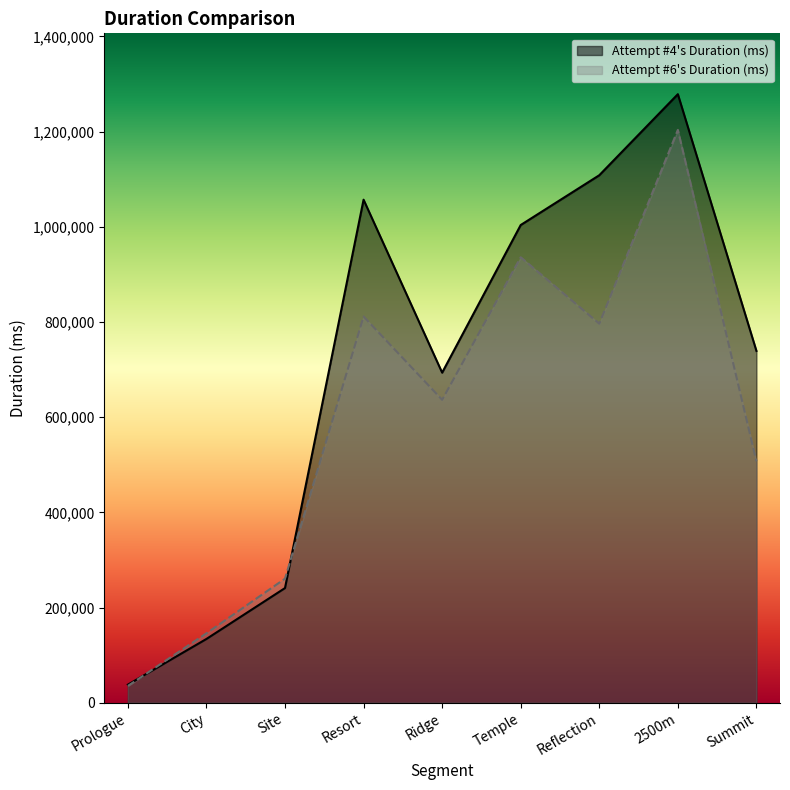

At which label does Attempt #4's Duration (ms) first exceed 739131?

Resort